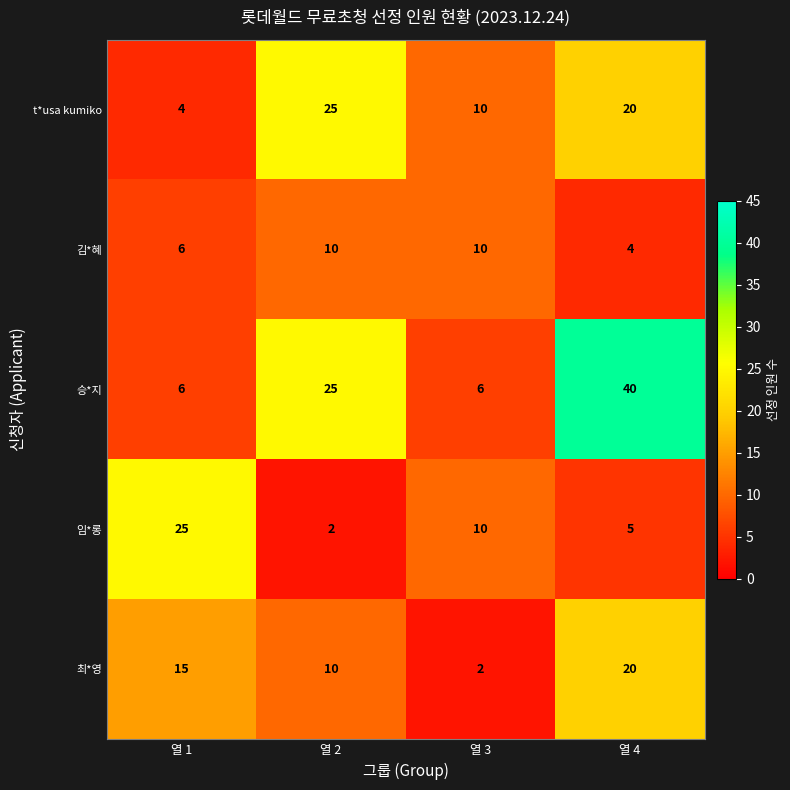

At how many categories does at least one series exceed 19?

3